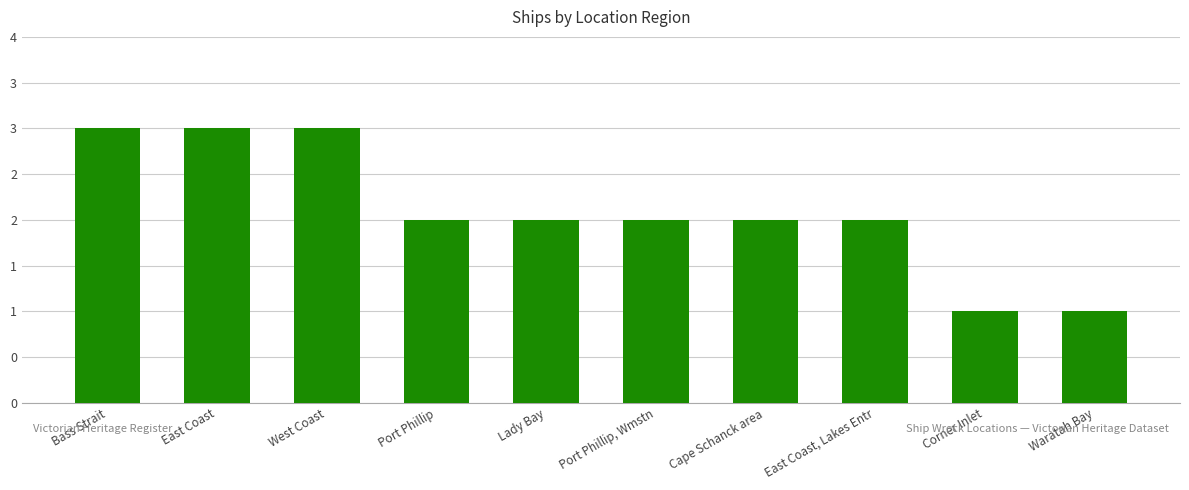

Between Lady Bay and Cape Schanck area, which is larger?

Lady Bay